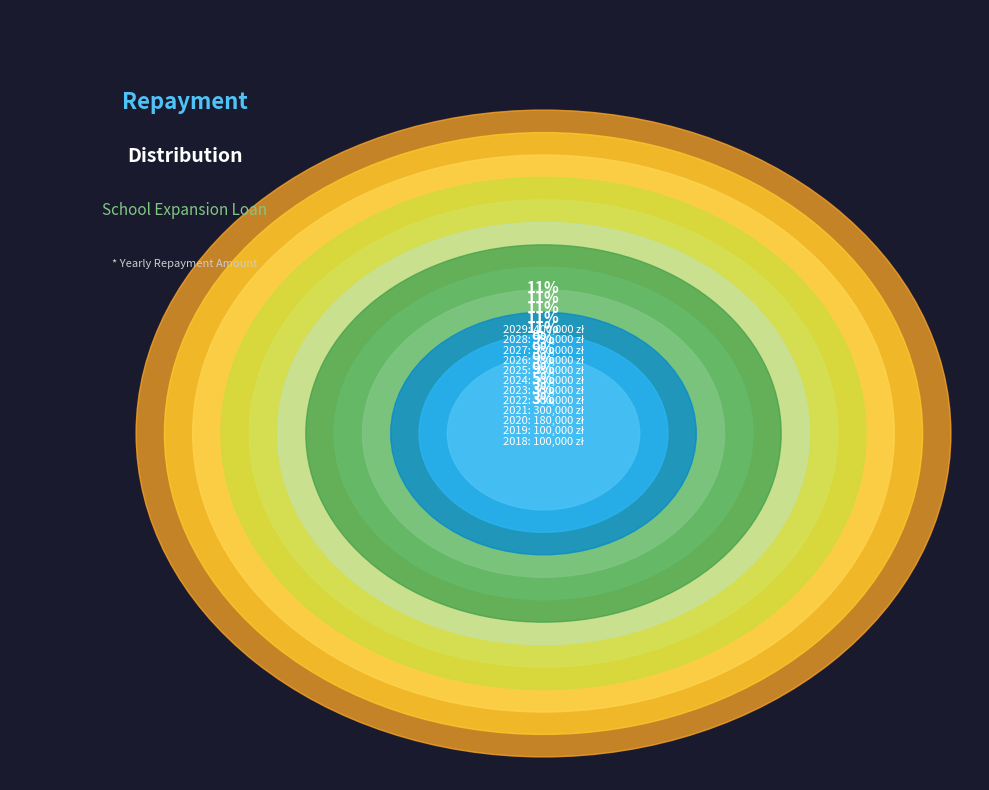

To the nearest percent, what percentage of the pie is 2028?

11%